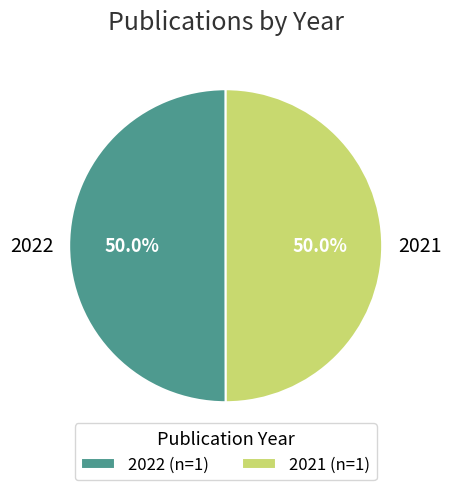

Combined, what portion of the pie is 2021 and 2022?

100.0%